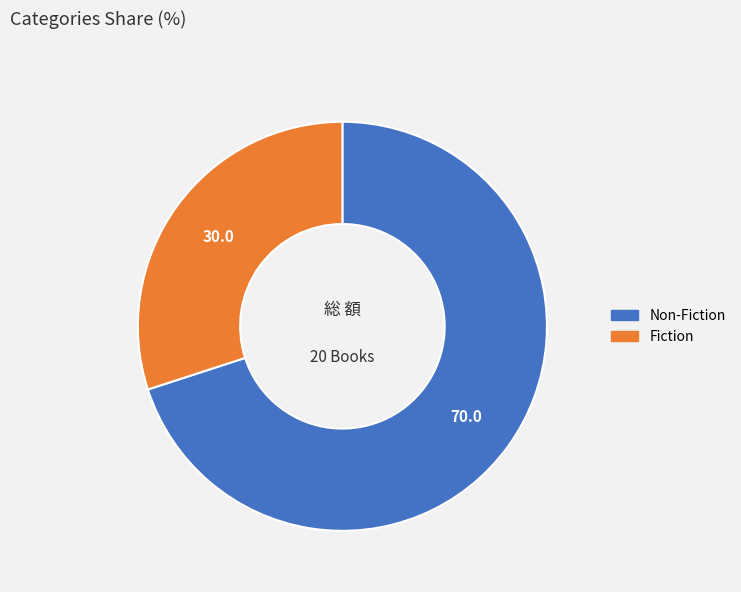

How many slices are in this pie chart?

2